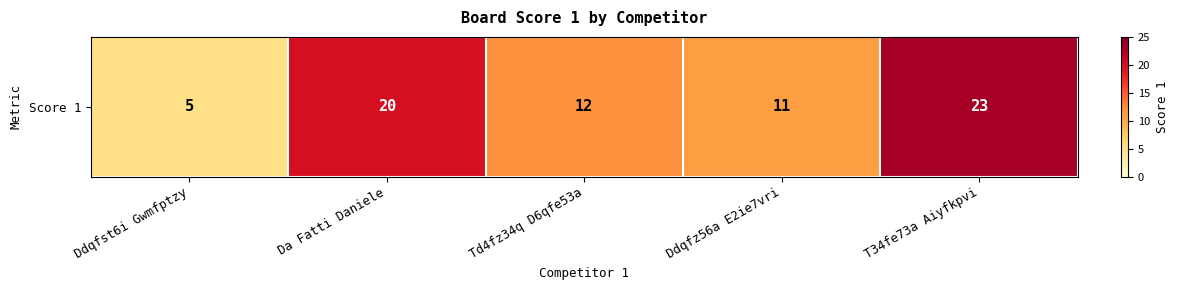

The chart shows a value of 23 at T34fe73a Aiyfkpvi. True or false?

True